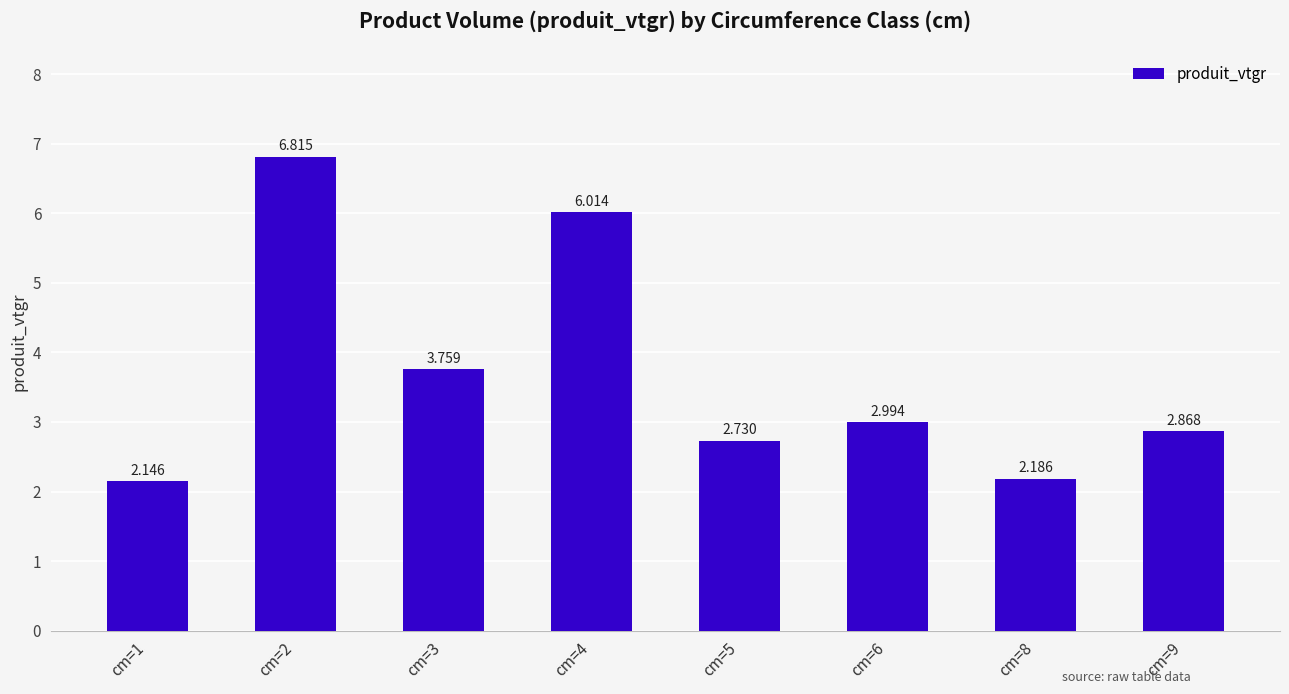

Rank the categories by value from highest to lowest.

cm=2, cm=4, cm=3, cm=6, cm=9, cm=5, cm=8, cm=1